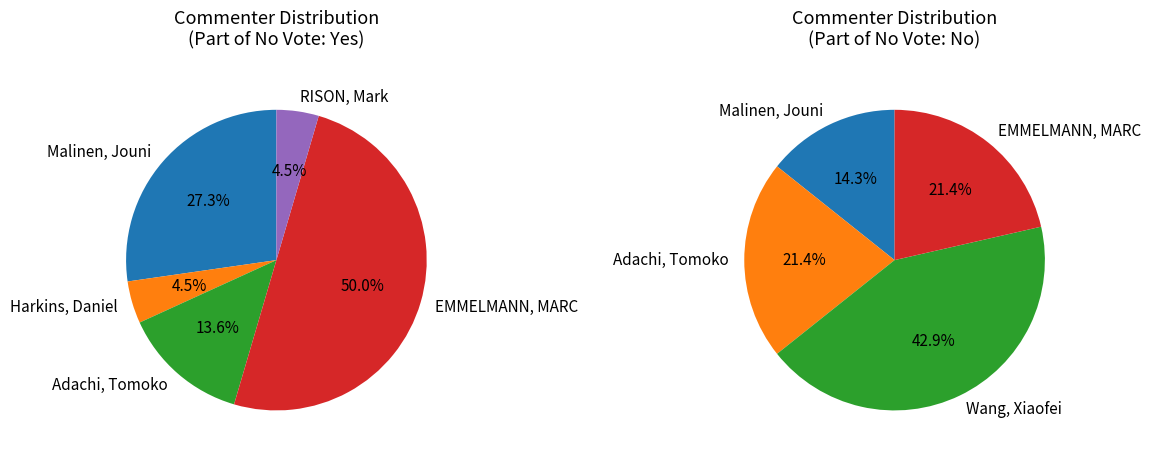

Which category has the biggest portion of the pie?

EMMELMANN, MARC